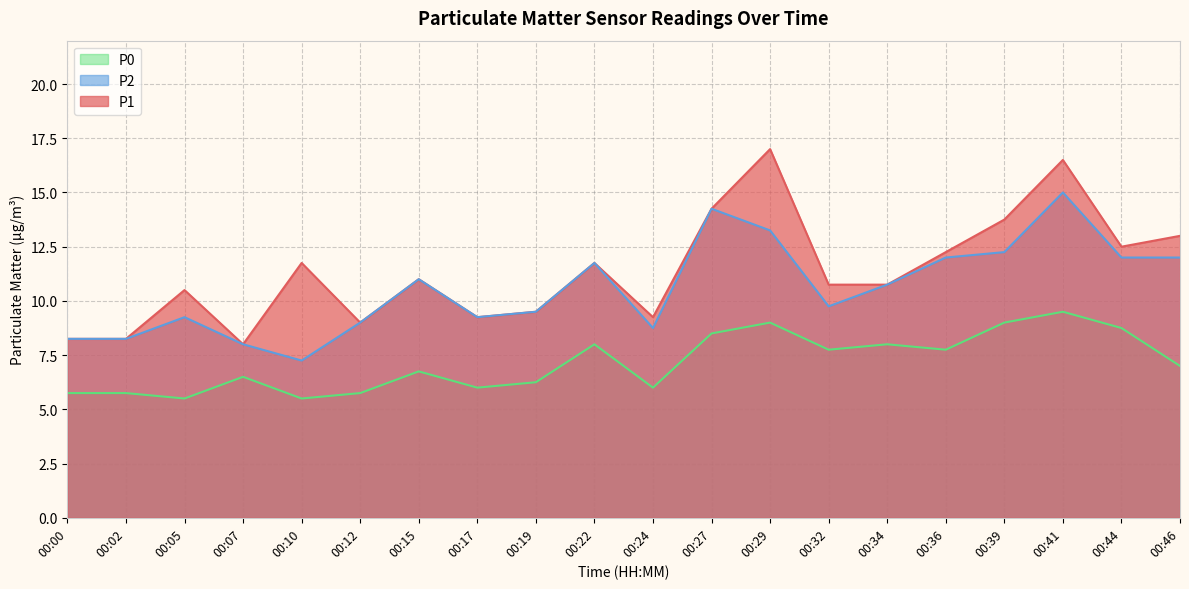

True or false: P1 has more than 1 interior local peaks.

True